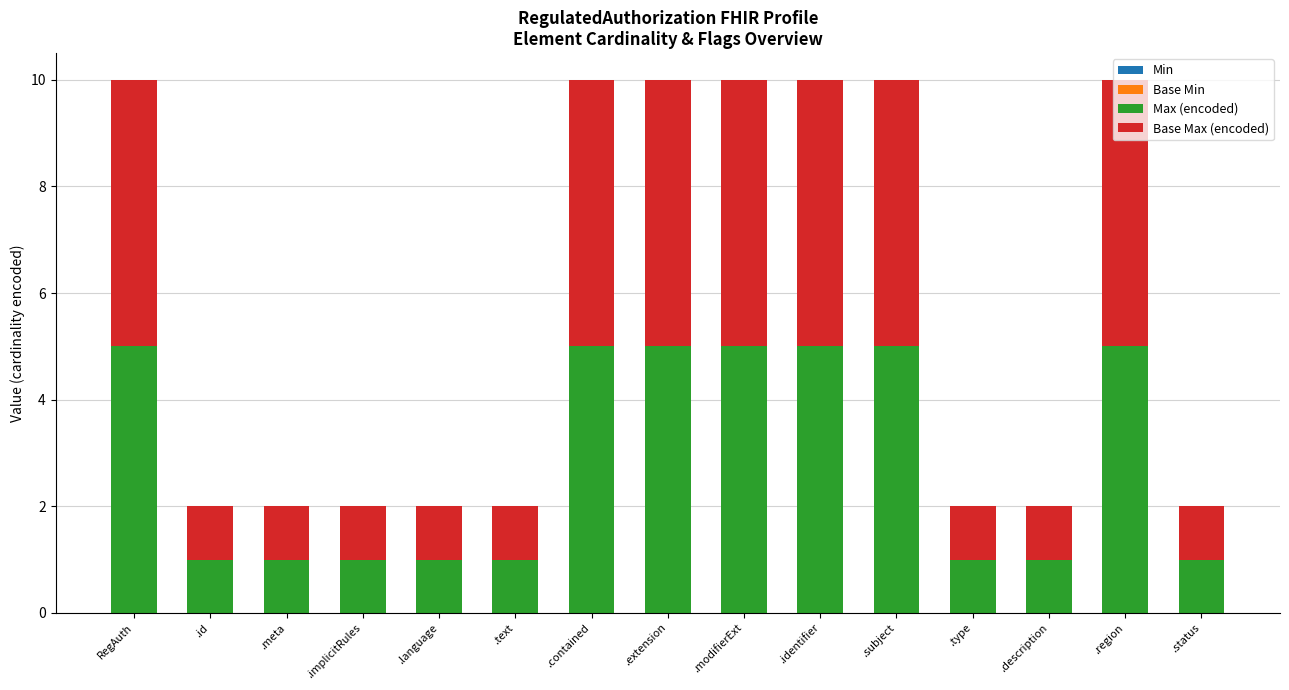

What is the difference between the maximum and second lowest values in the Max (encoded) series?

4